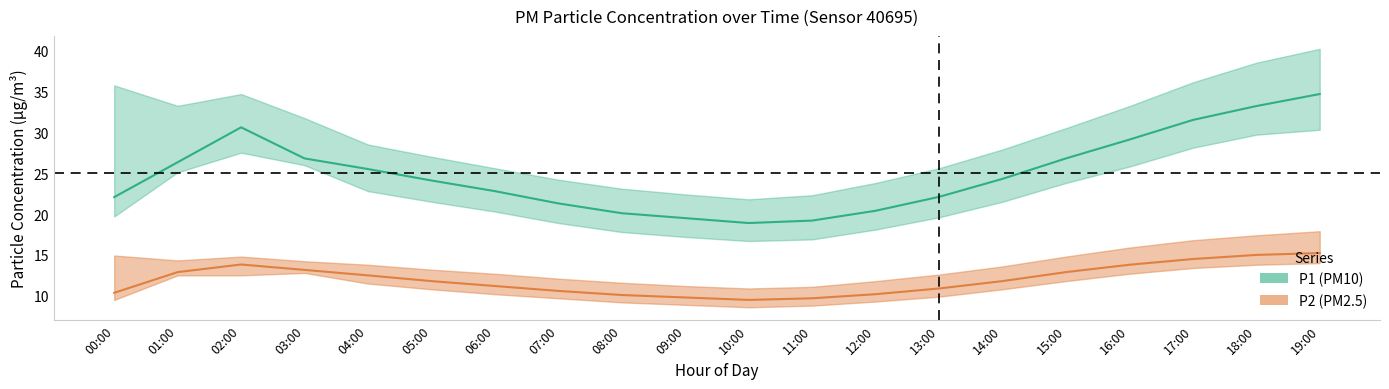

At how many categories does at least one series exceed 19?

20